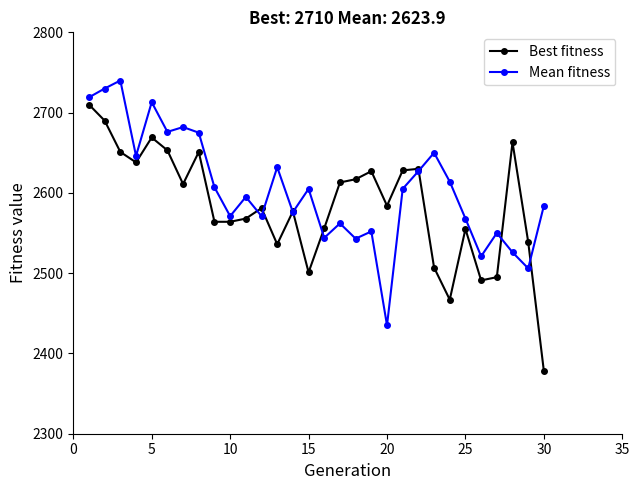

What is the value of the Mean fitness point at the 15th from the left?

2605